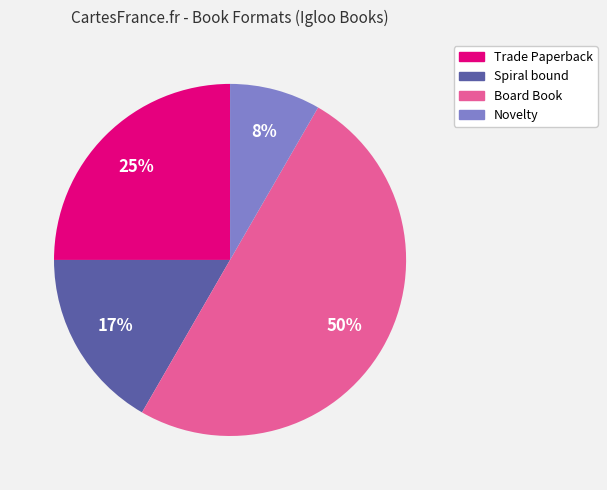

True or false: Spiral bound accounts for 17% of the total.

True